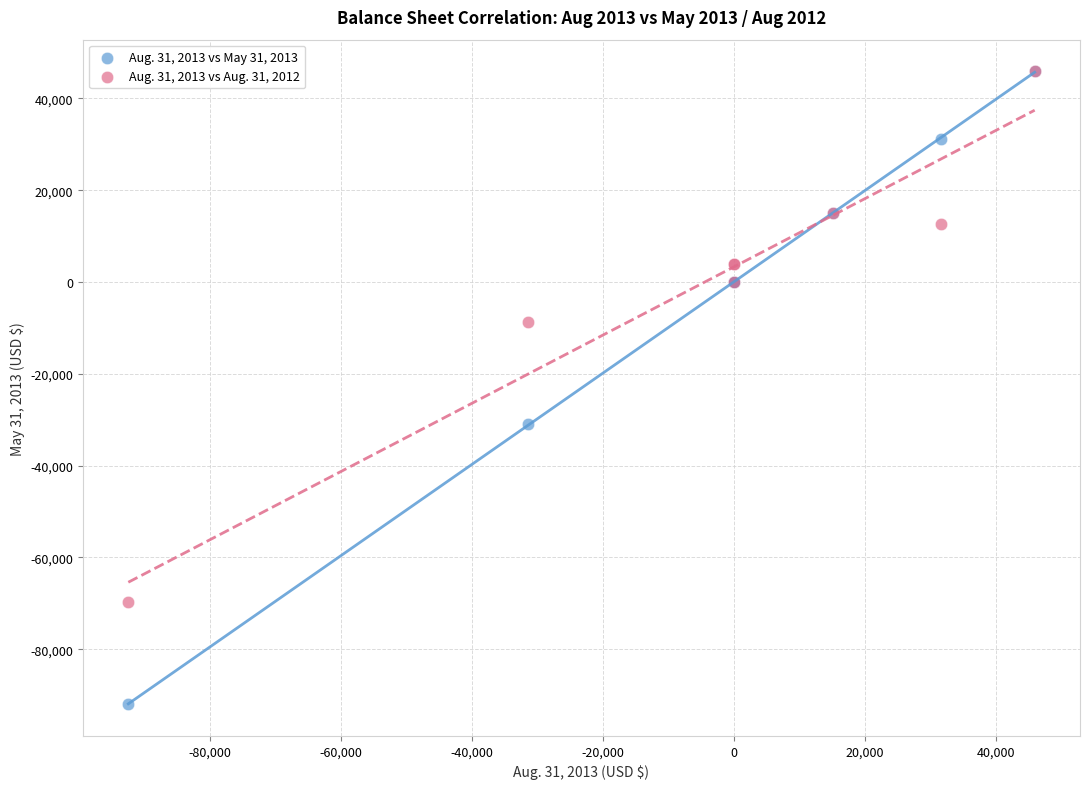

Across all series, what Y value is closest to -23046?

-30992